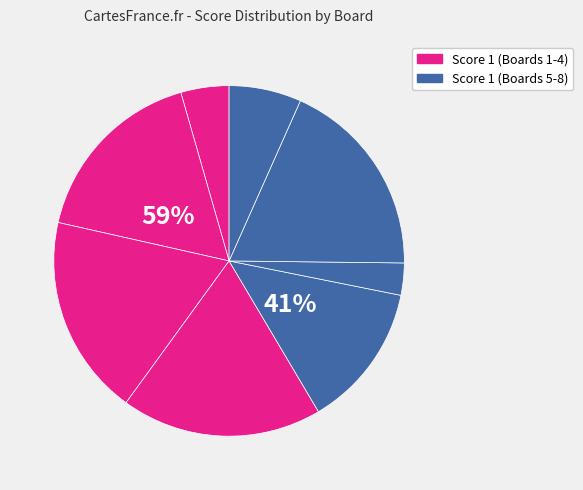

Which category has the smallest portion of the pie?

Board 6